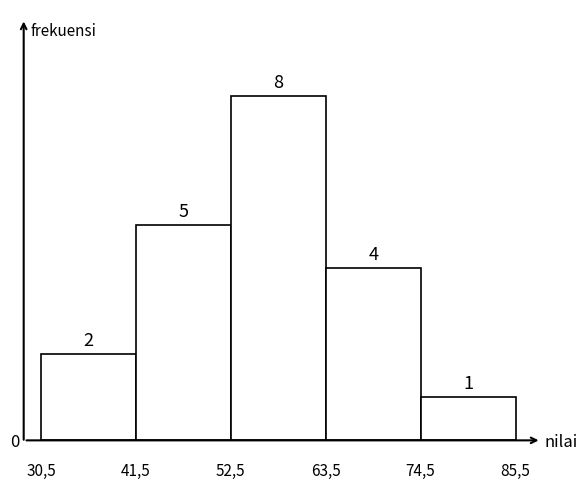

Reading left to right, list all the values displayed in this chart.

30,5=2	41,5=5	52,5=8	63,5=4	74,5=1